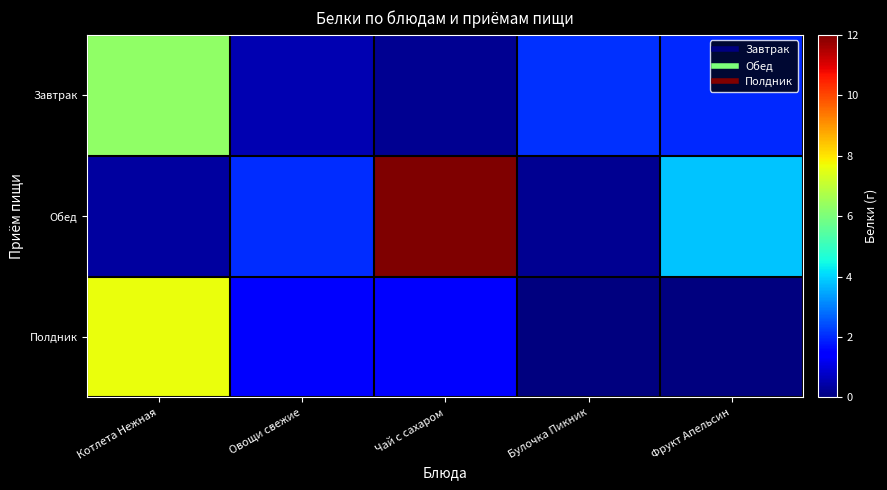

Reading left to right, transcribe all the data shown in this chart.

Завтрак: Котлета Нежная=6.3	Овощи свежие=0.5	Чай с сахаром=0.2	Булочка Пикник=2.1	Фрукт Апельсин=2.0
Обед: Котлета Нежная=0.4	Овощи свежие=2.0	Чай с сахаром=12.0	Булочка Пикник=0.2	Фрукт Апельсин=3.8
Полдник: Котлета Нежная=7.6	Овощи свежие=1.4	Чай с сахаром=1.5	Булочка Пикник=0.0	Фрукт Апельсин=0.0